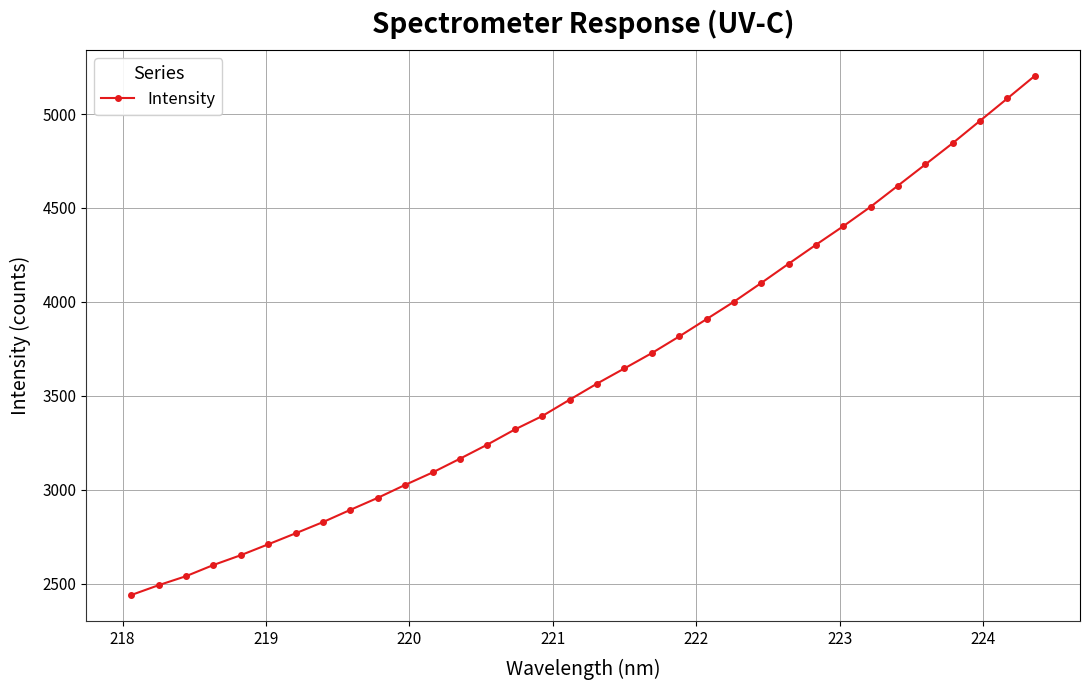

What is the value of the 15th point from the left?

3320.2